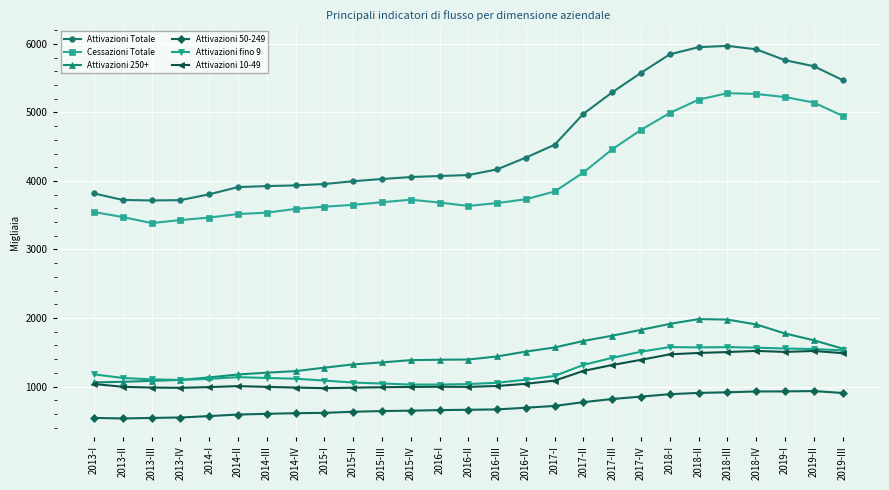

How many values in the Cessazioni Totale series are below 3689?

13